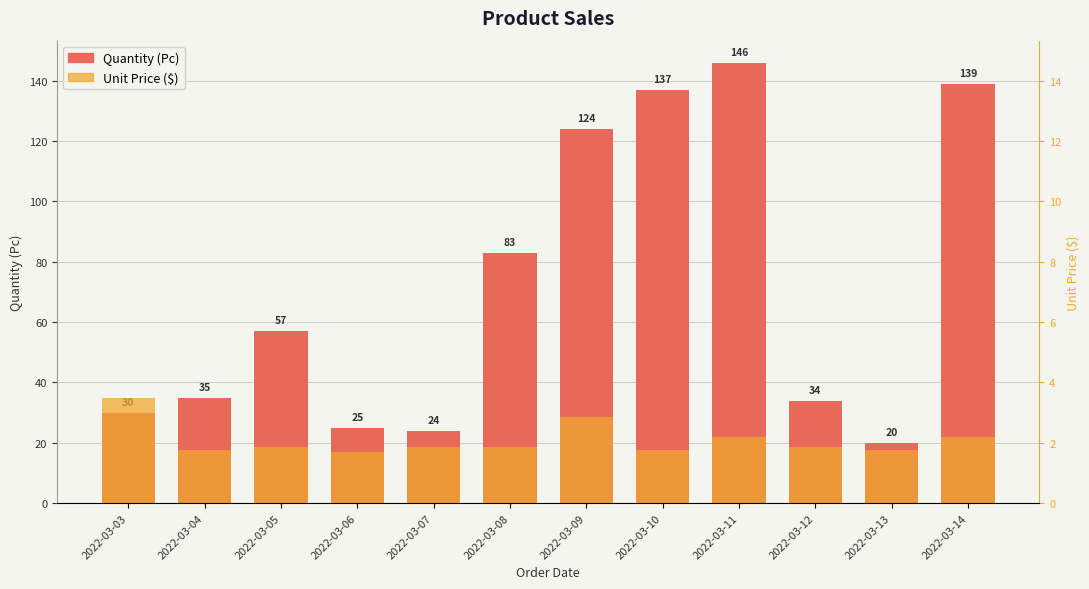

At how many categories does at least one series exceed 43?

6